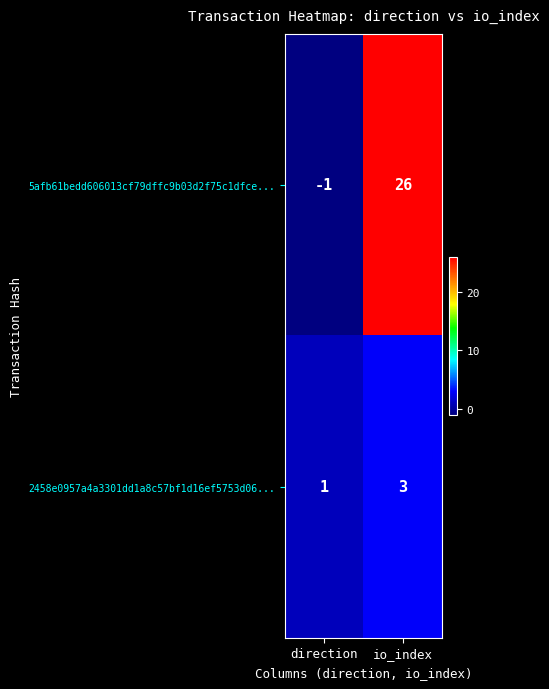

Count the number of categories in the chart.

2